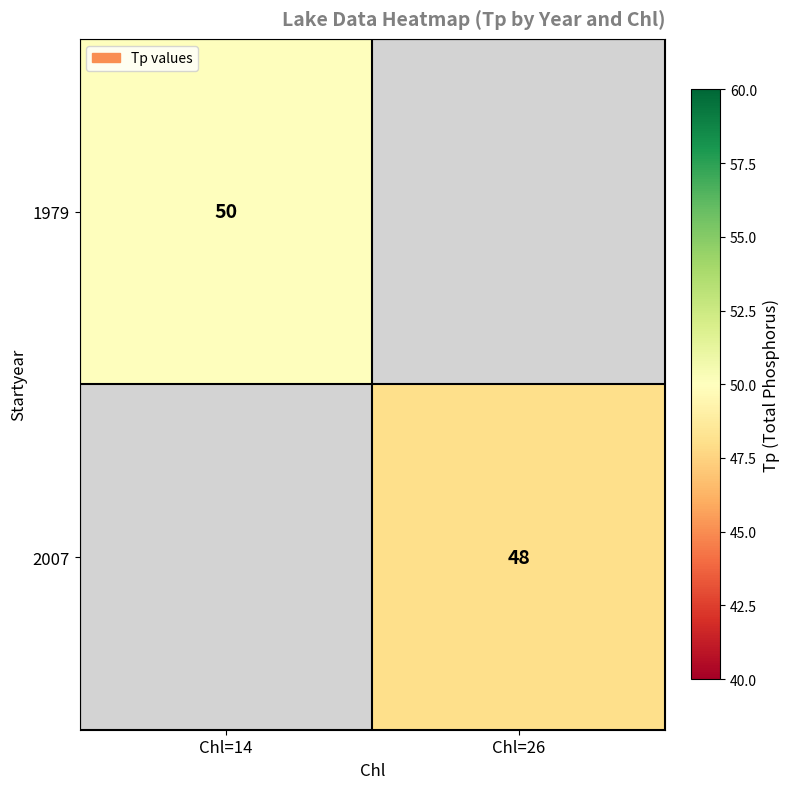

How many data points does each series have?

2